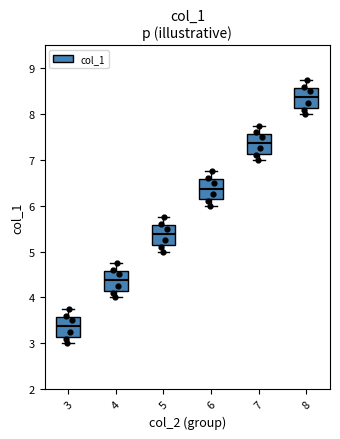

Where does the upper whisker of the box at x = 6 end on the y-axis? The values are not printed on the chart, so give them approximately, as read against the axis.

6.8